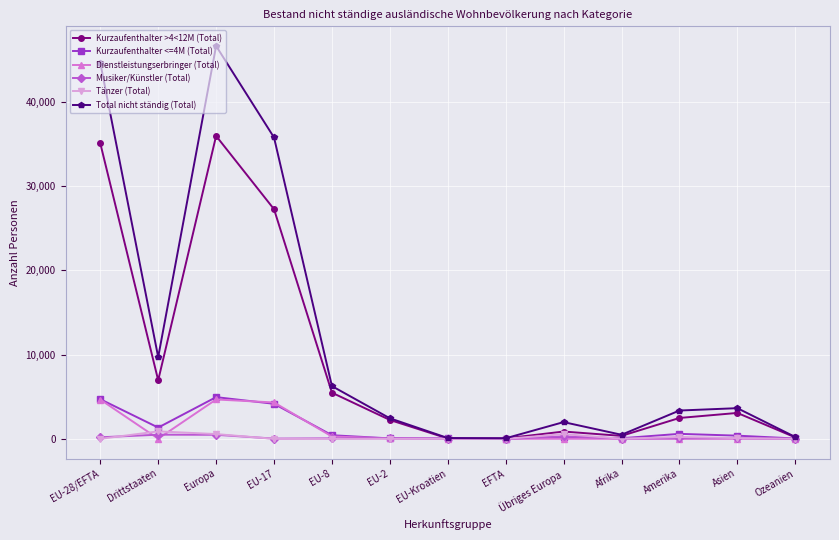

At which category is the sum across all series the highest?

Europa